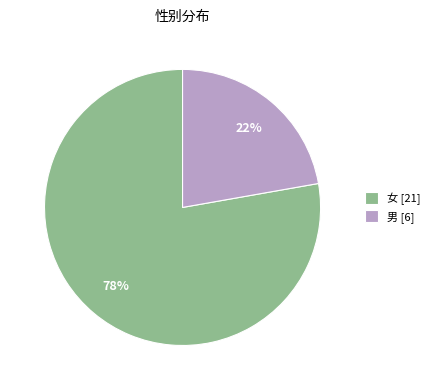

How many segments does this pie chart have?

2